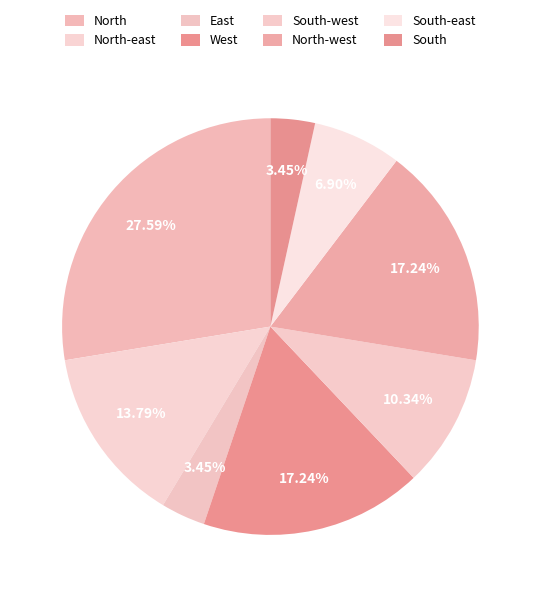

To the nearest percent, what percentage of the pie is South-east?

7%